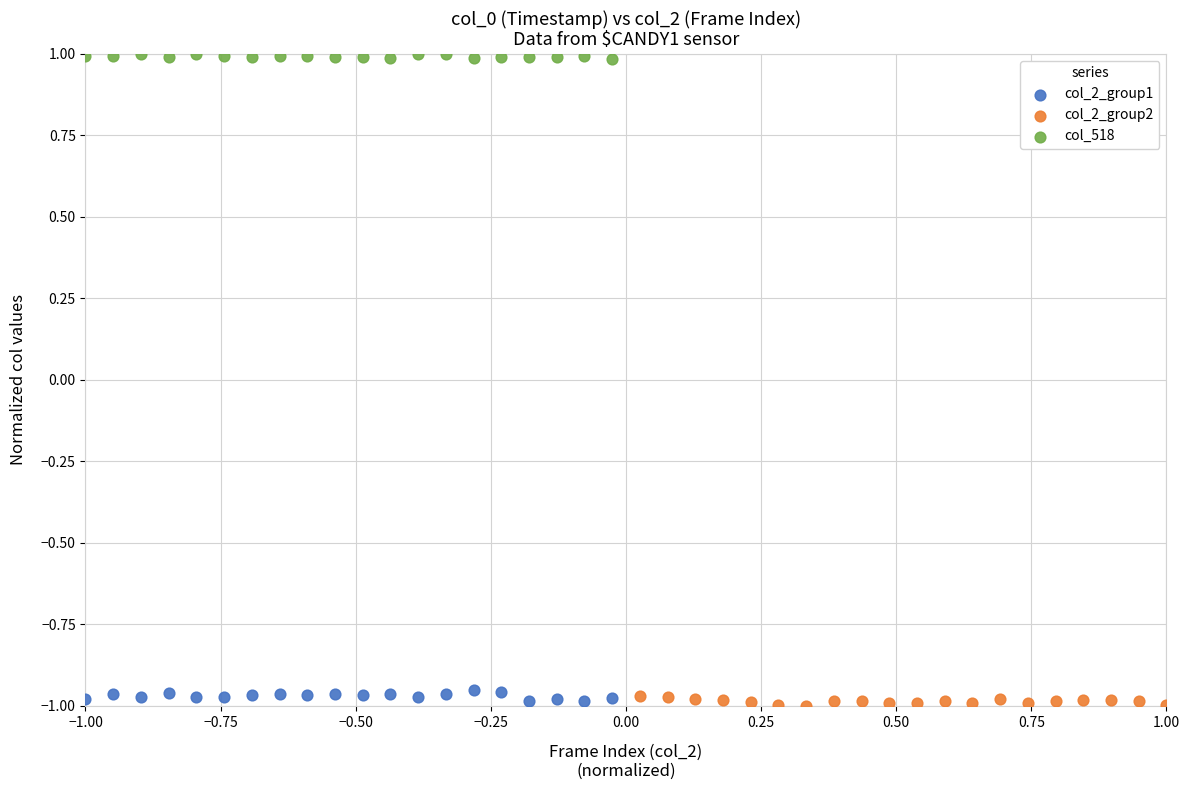

Which series reaches the maximum Y coordinate?

col_518